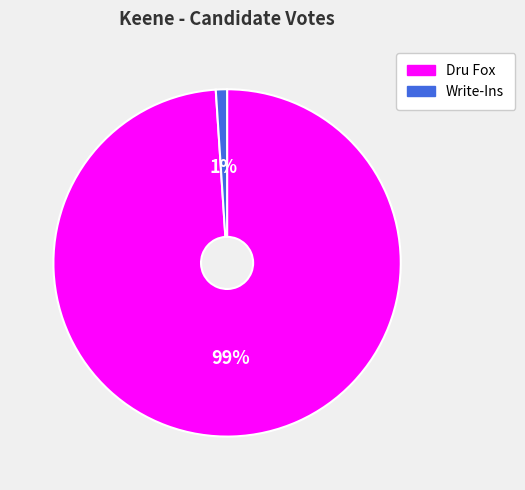

How many slices are in this pie chart?

2